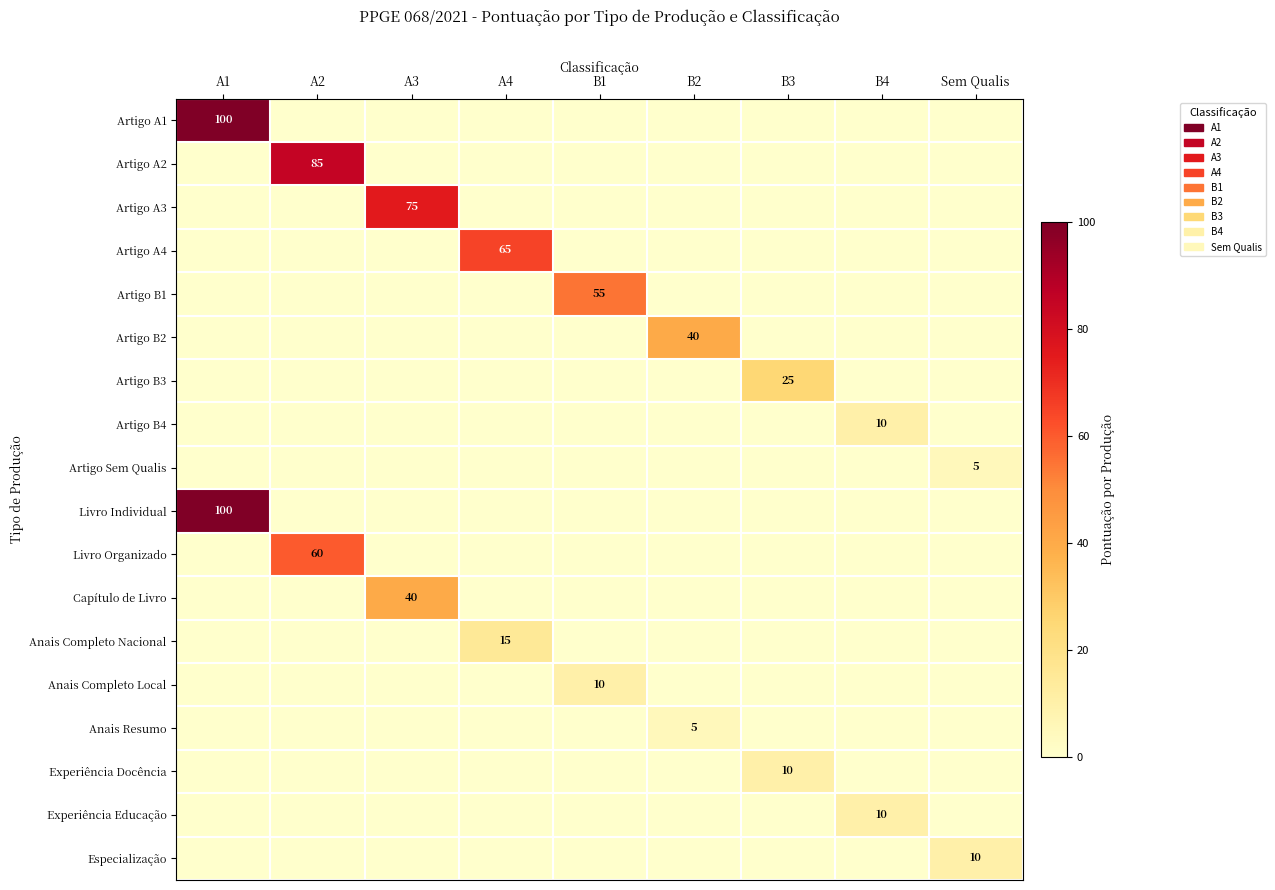

At how many categories does at least one series exceed 45?

5